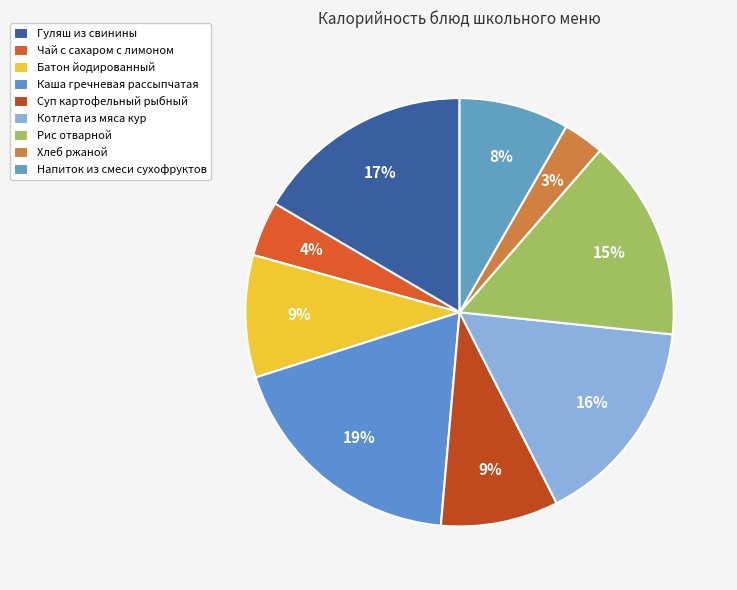

Is it true that Гуляш из свинины is 8% of the pie?

False